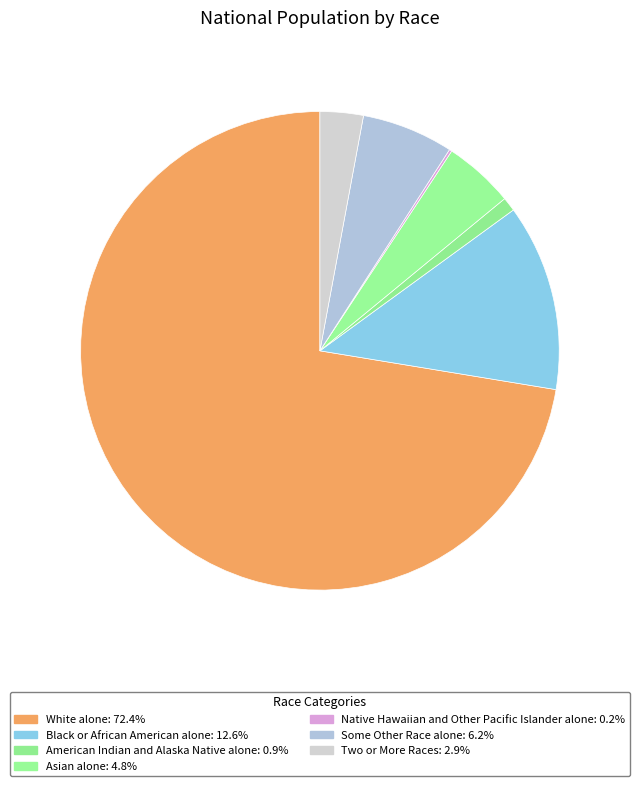

Does Black or African American alone represent more than half of the total?

No